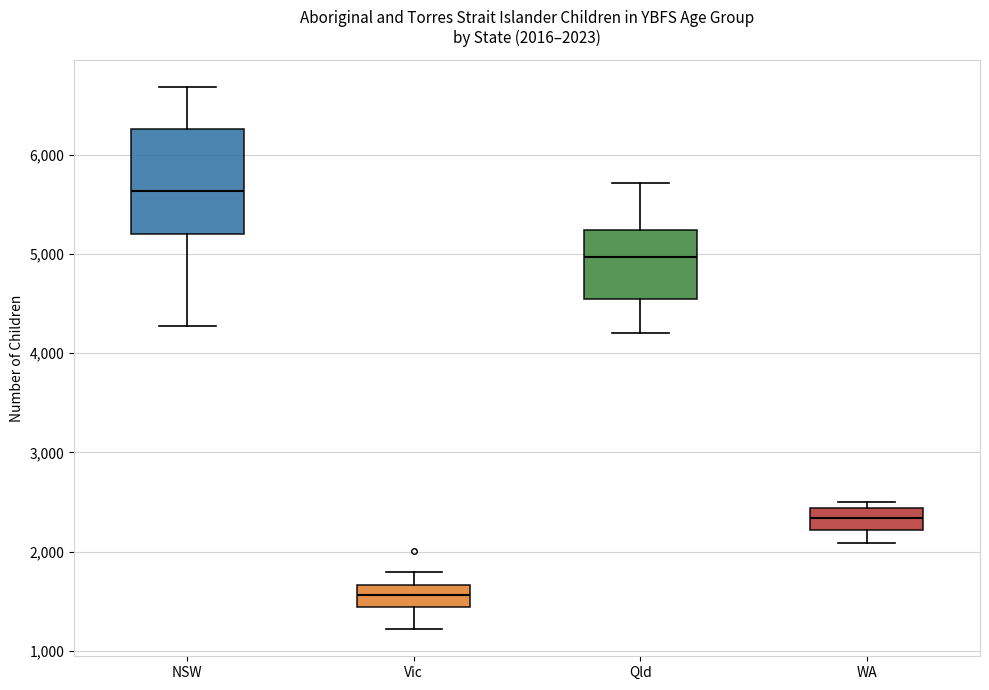

Which box's median line is the lowest?

Vic